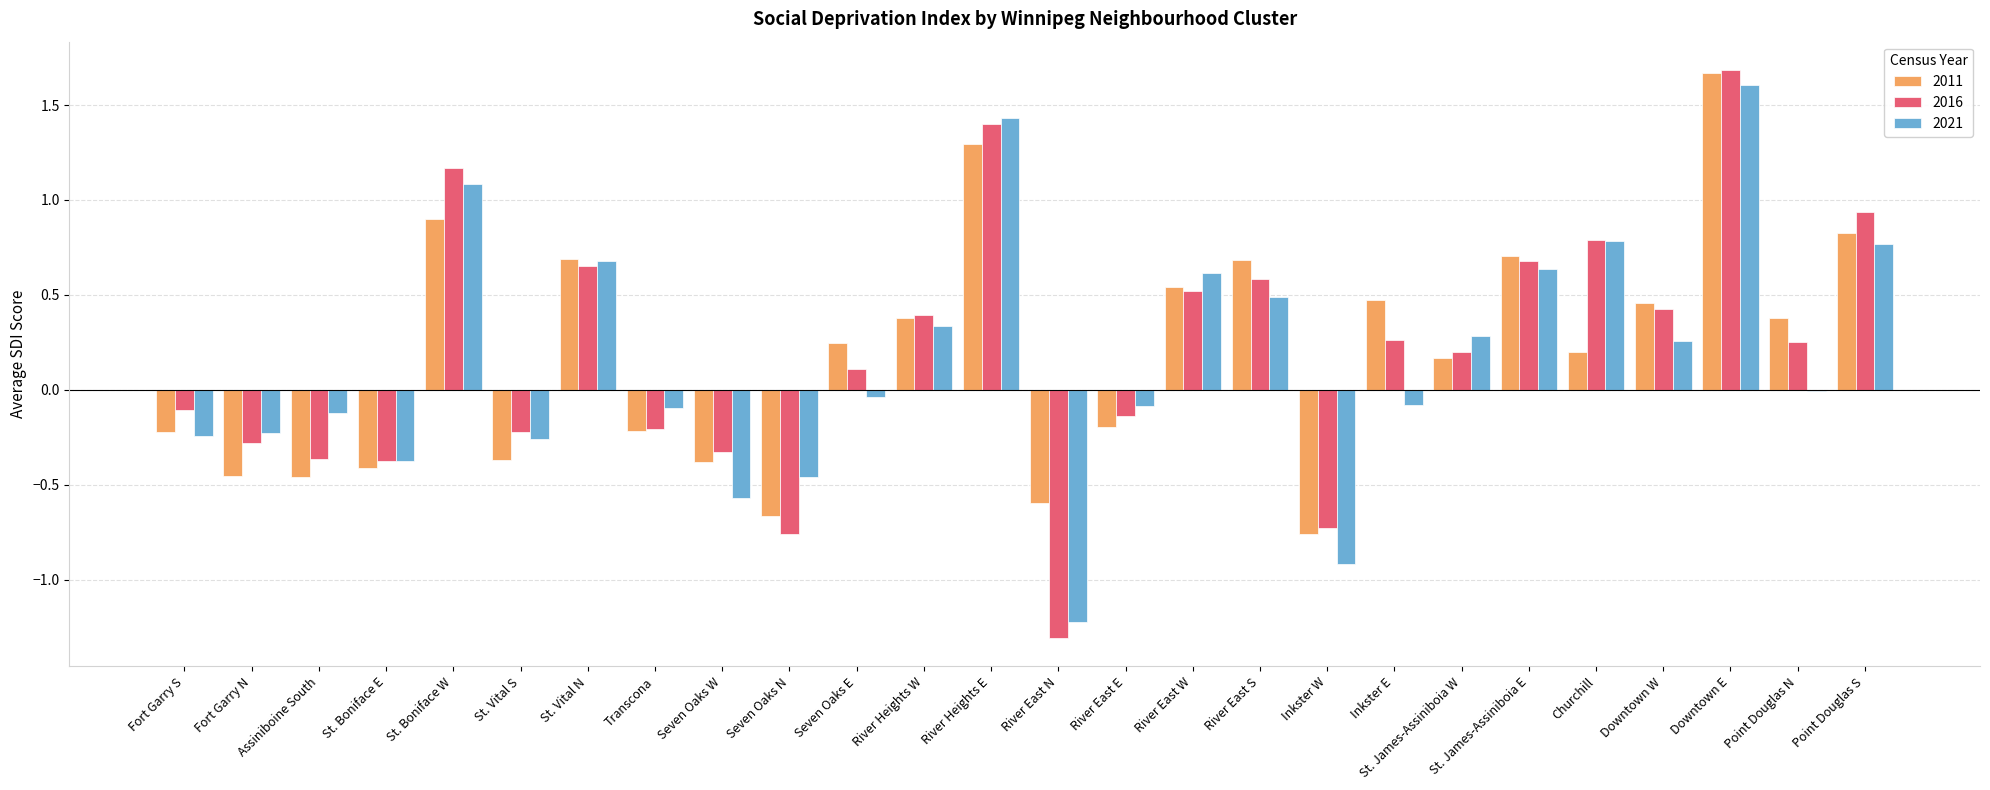

Between River Heights W and St. James-Assiniboia W, which series saw the biggest shift?

2011